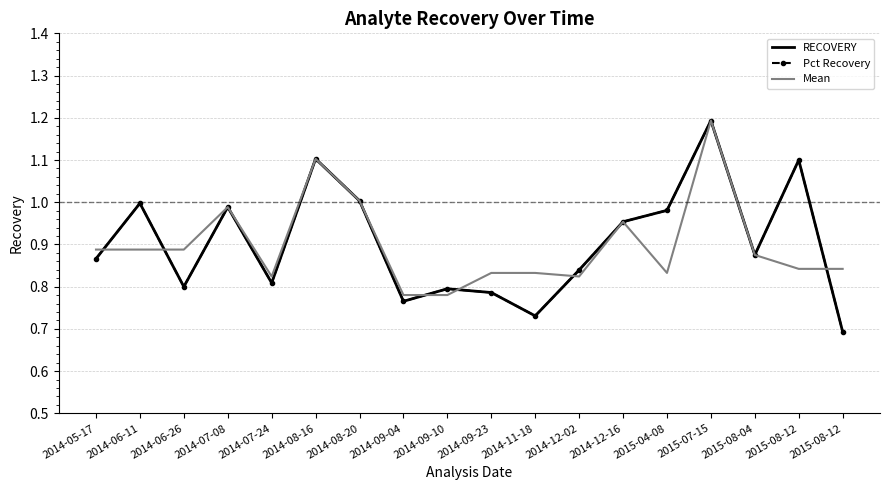

What are all the series names shown in the legend?

RECOVERY, Pct Recovery, Mean